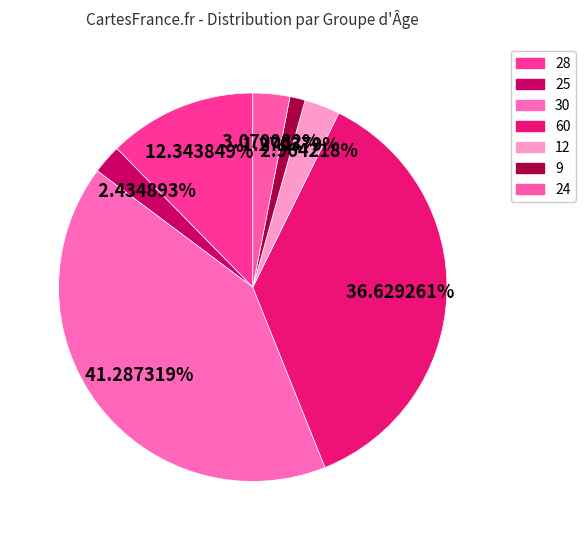

What is the ratio of the value at 30 to the value at 60?

1.1